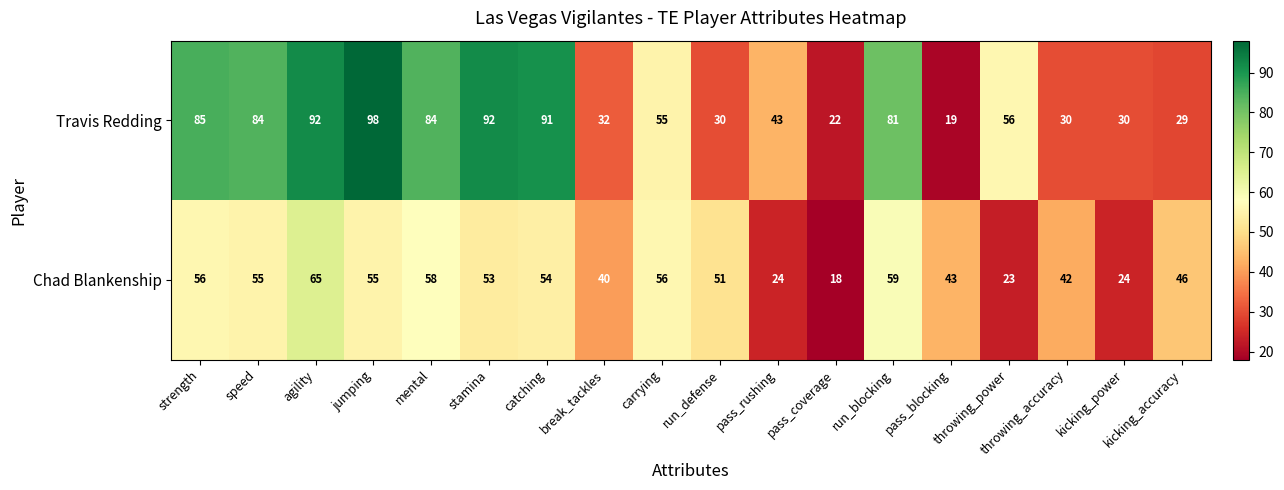

How many values in the Chad Blankenship series are below 53?

9